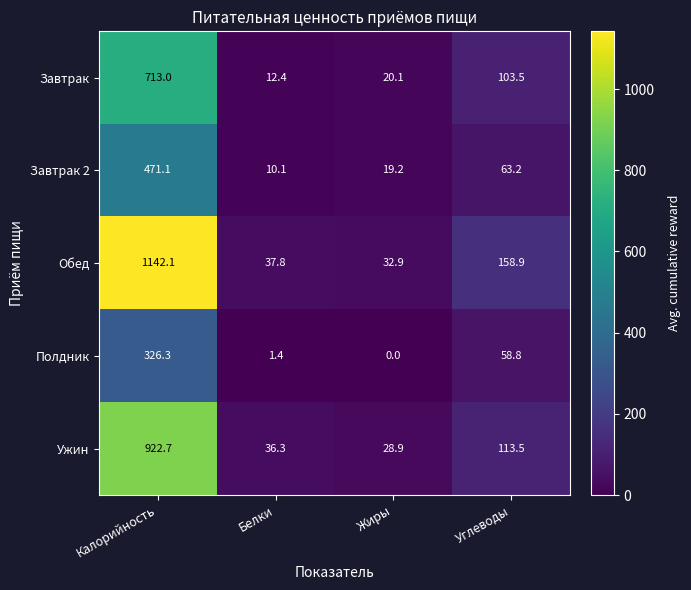

At which category does the chart reach its peak across all series?

Калорийность